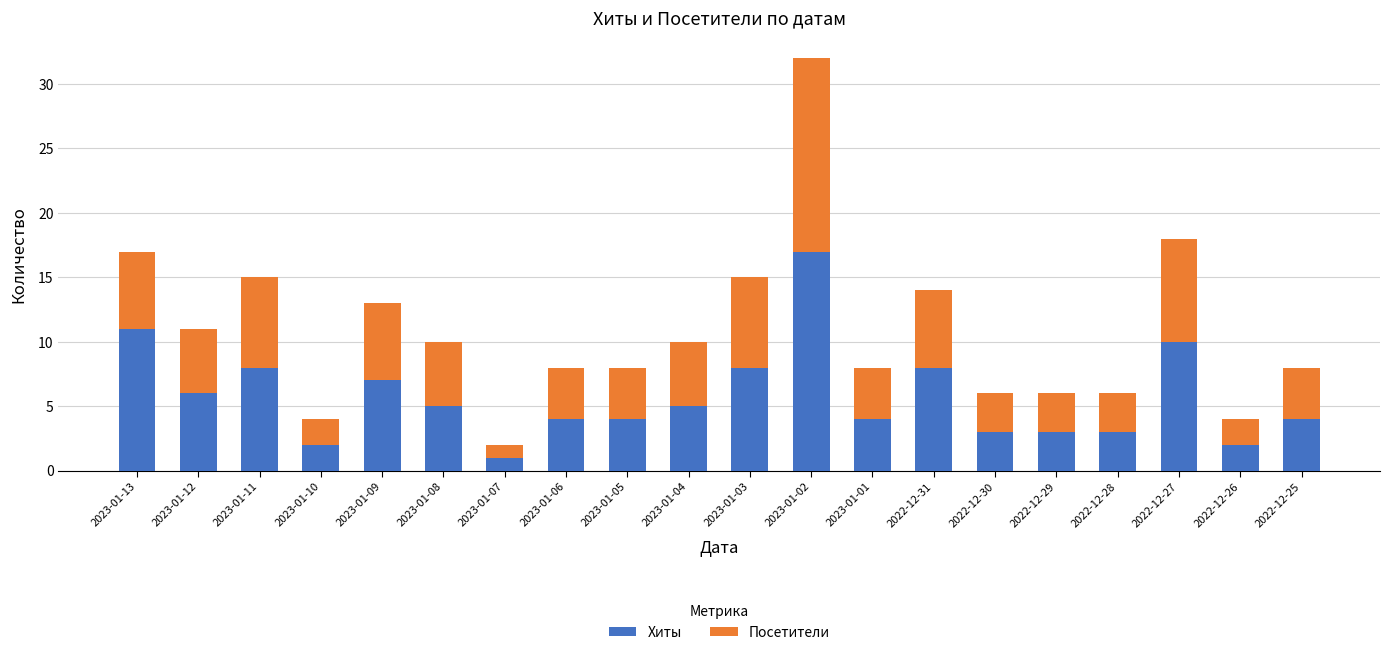

The Хиты series shows 9 at 2023-01-04. True or false?

False